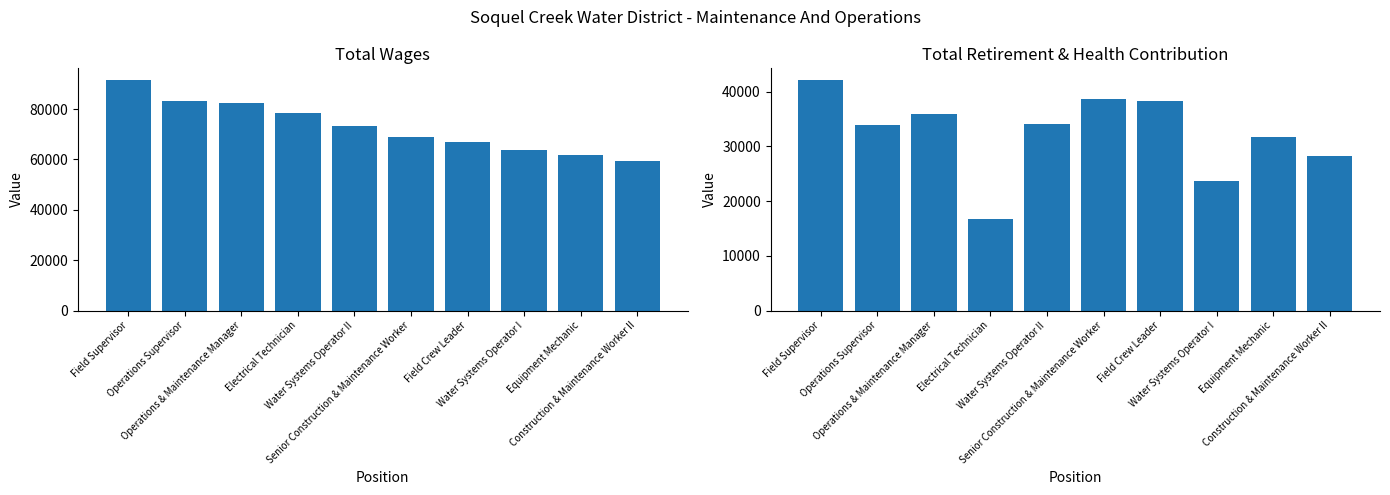

What is the maximum value shown in the chart?

91616